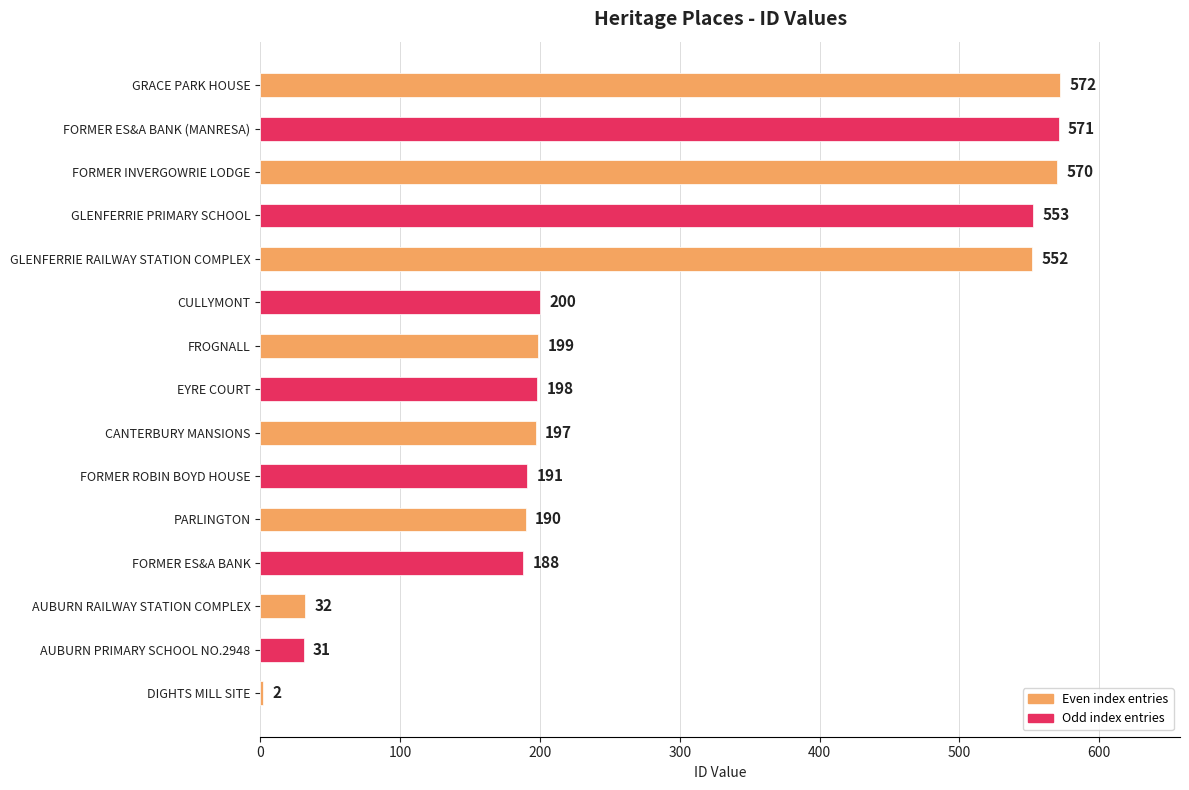

Reading bottom to top, transcribe all the data shown in this chart.

DIGHTS MILL SITE=2	AUBURN PRIMARY SCHOOL NO.2948=31	AUBURN RAILWAY STATION COMPLEX=32	FORMER ES&A BANK=188	PARLINGTON=190	FORMER ROBIN BOYD HOUSE=191	CANTERBURY MANSIONS=197	EYRE COURT=198	FROGNALL=199	CULLYMONT=200	GLENFERRIE RAILWAY STATION COMPLEX=552	GLENFERRIE PRIMARY SCHOOL=553	FORMER INVERGOWRIE LODGE=570	FORMER ES&A BANK (MANRESA)=571	GRACE PARK HOUSE=572